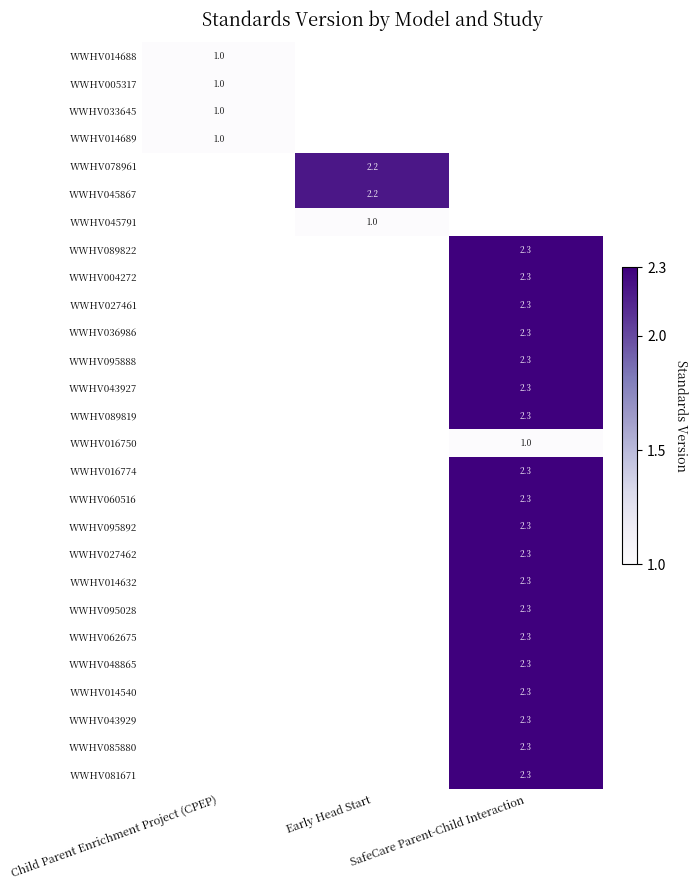

Is it true that WWHV095888 equals 2.3 at SafeCare Parent-Child Interaction?

True